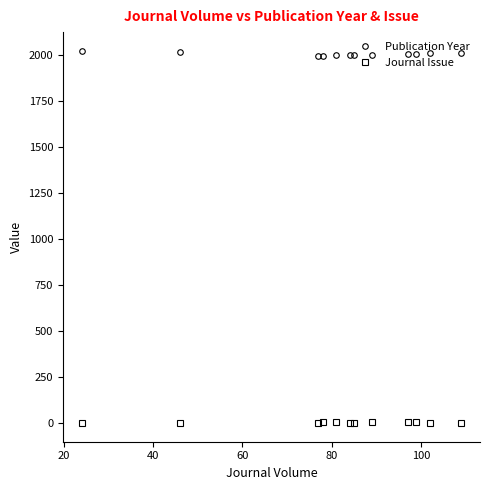

How many series are shown in this chart?

2